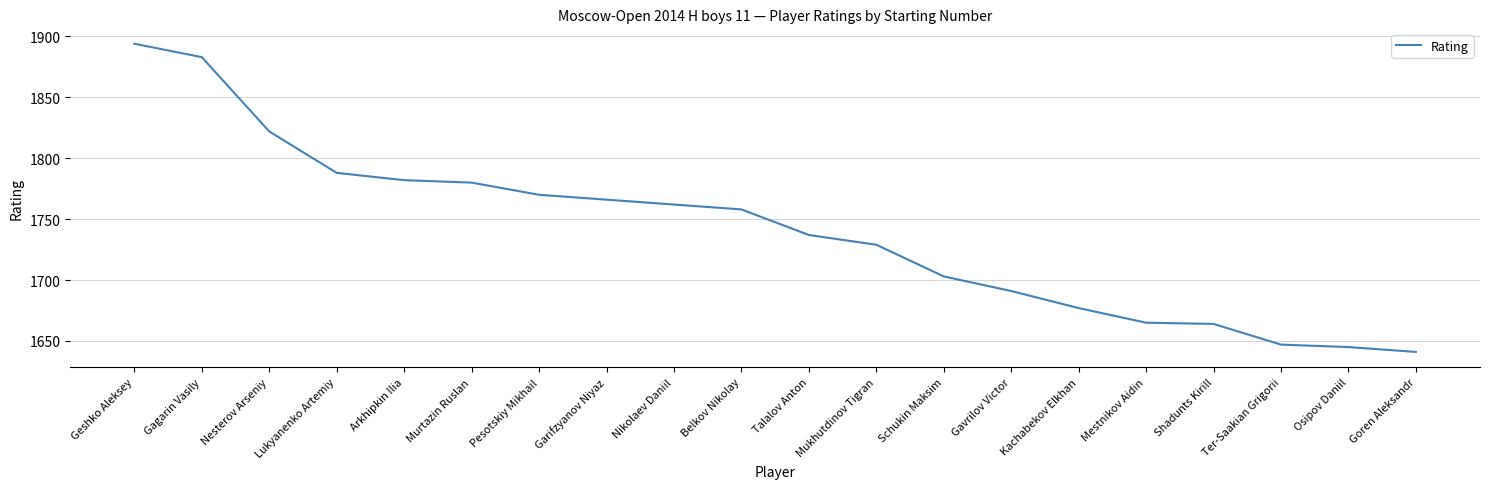

At which label does the data first exceed 1758?

Geshko Aleksey